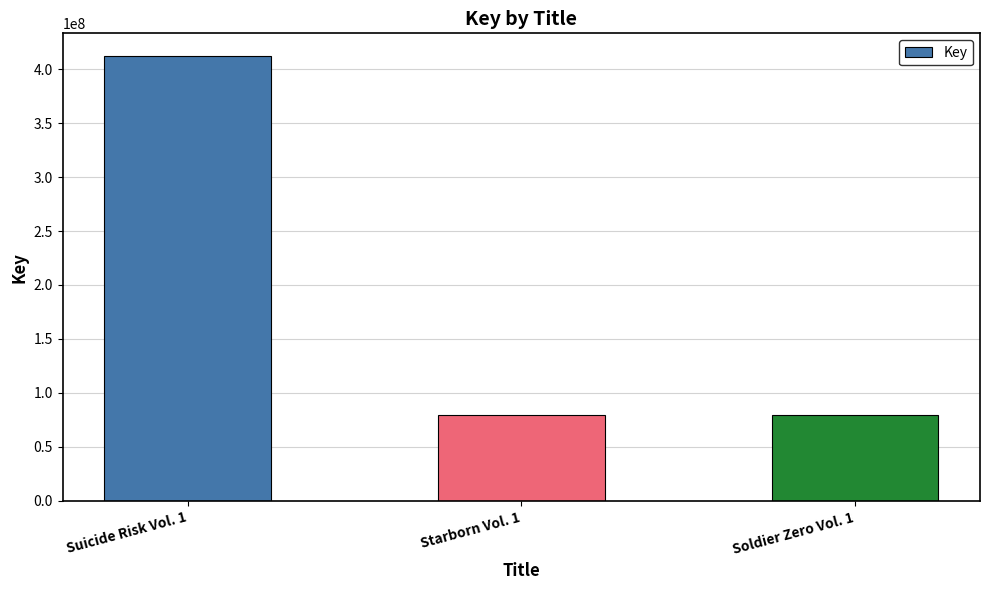

Read the value at Suicide Risk Vol. 1, to the nearest 10.

412486530